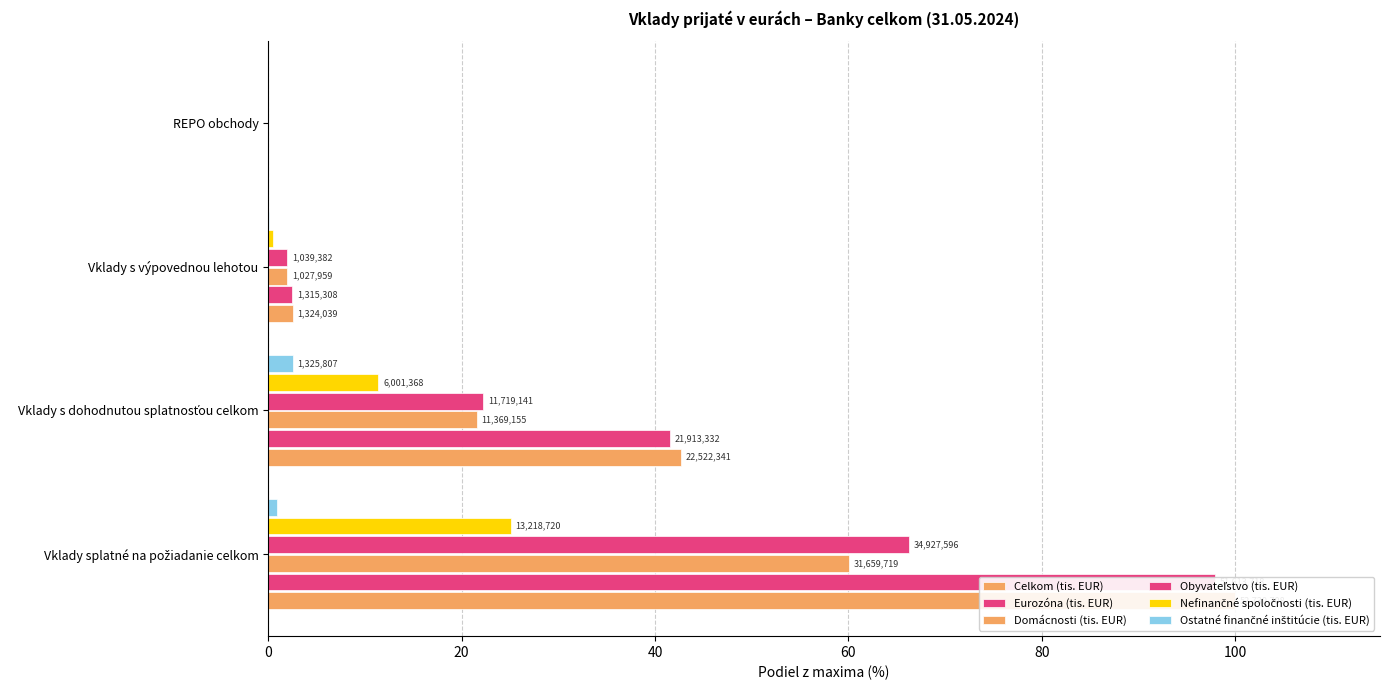

How many groups of bars are there?

4